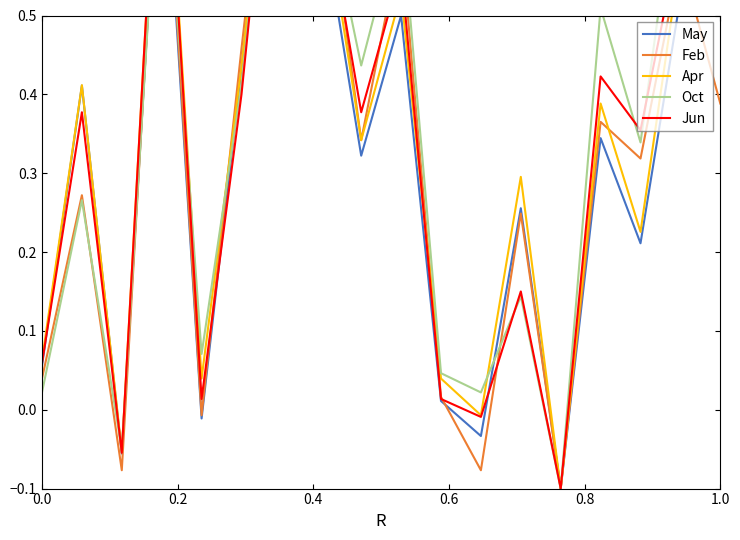

At how many categories does at least one series exceed 0?

16